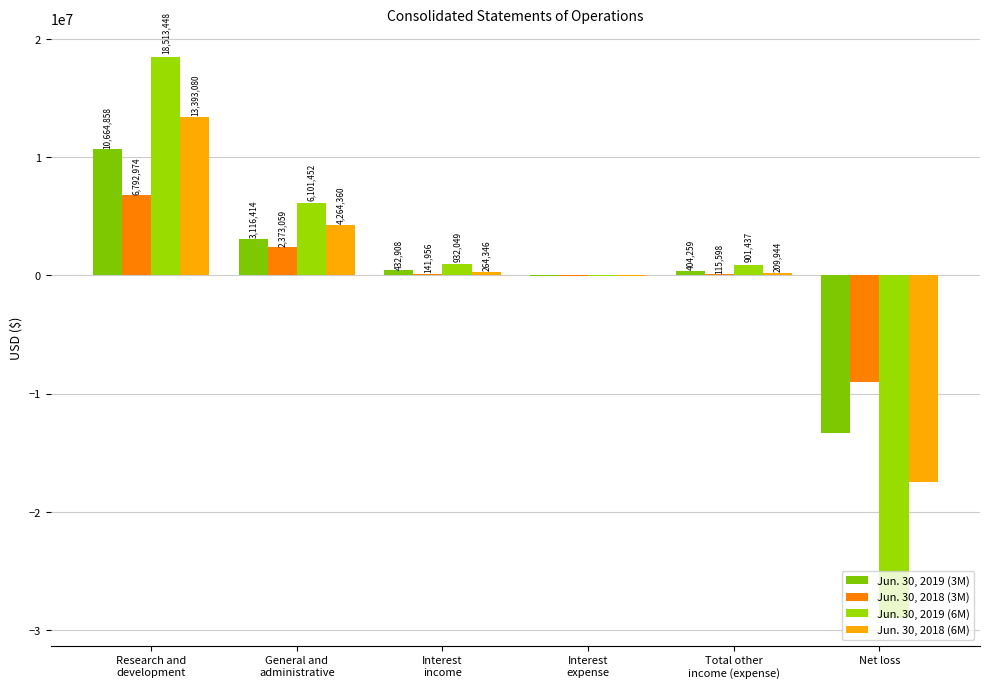

What is the total value across all series at Total other
income (expense)?

1631238